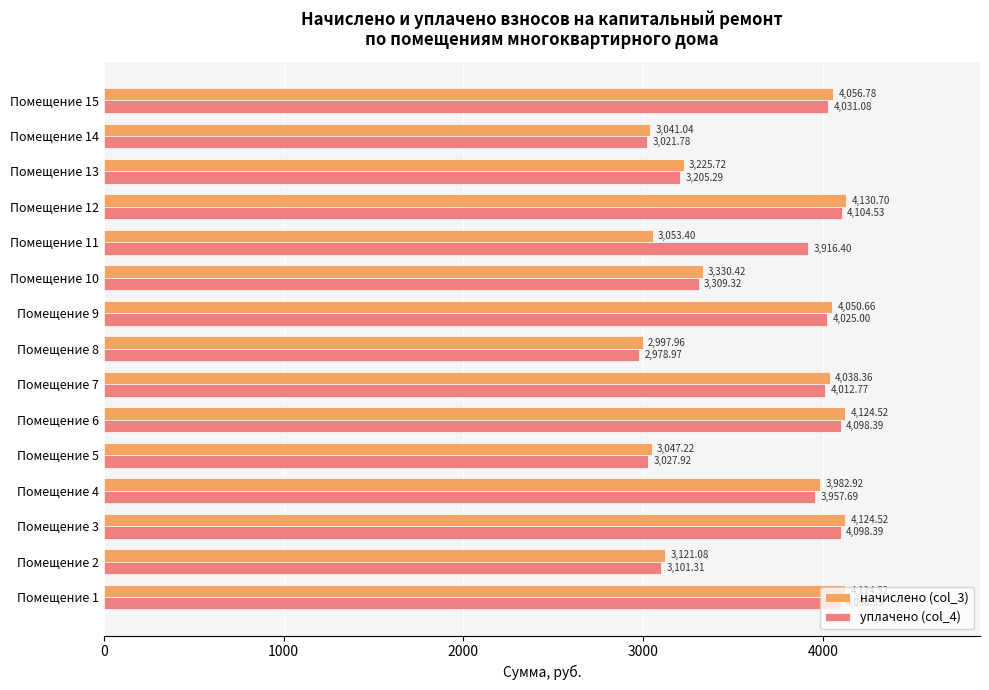

At how many categories does at least one series exceed 3913?

9